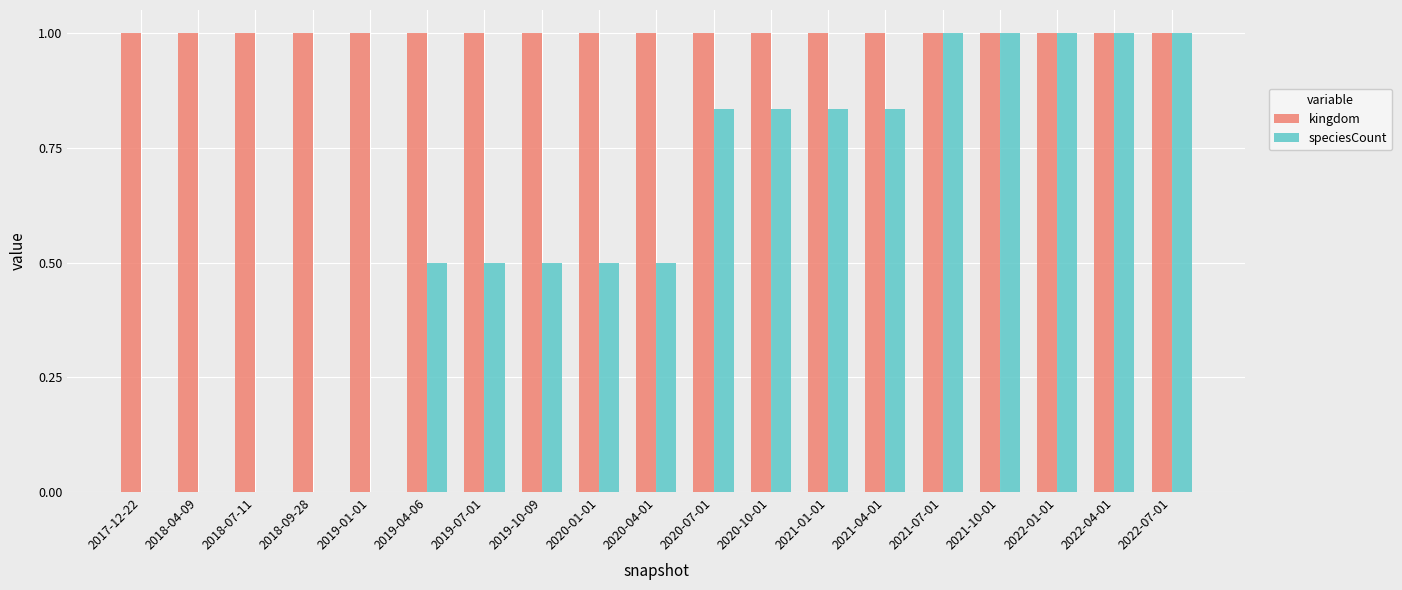

Is it true that speciesCount equals 0.4 at 2022-07-01?

False